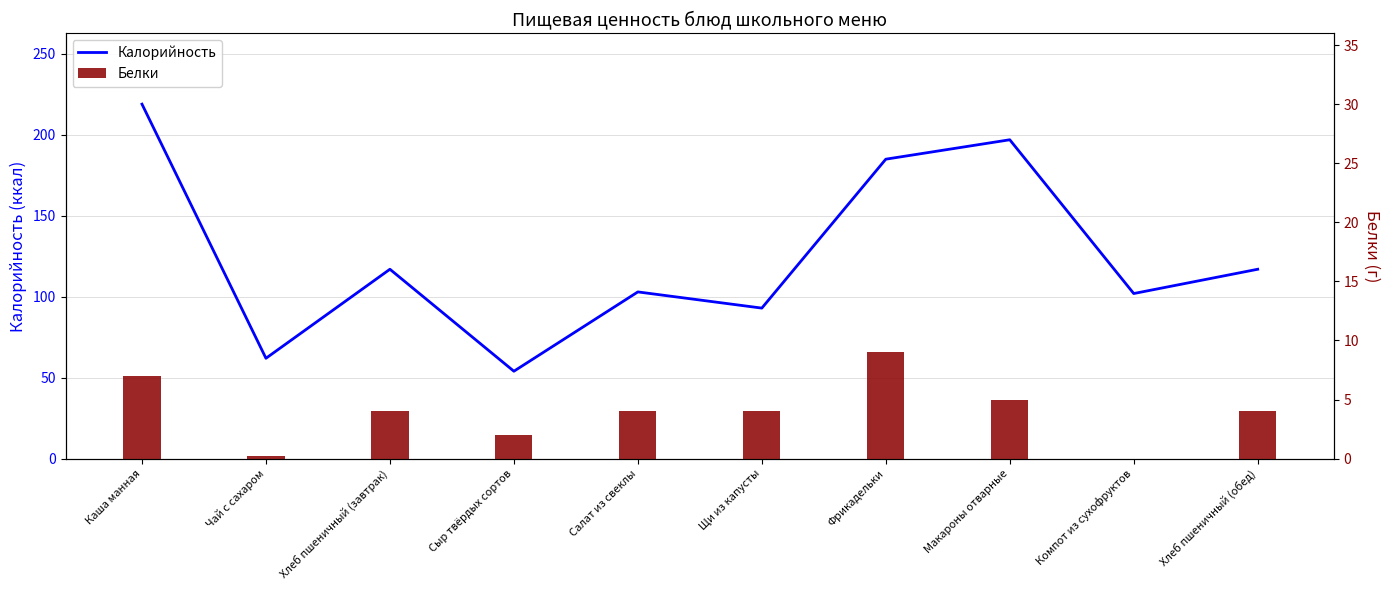

Reading left to right, transcribe all the data shown in this chart.

Калорийность: 219.0	62.0	117.0	54.0	103.0	93.0	185.0	197.0	102.0	117.0
Белки: 7.0	0.2	4.0	2.0	4.0	4.0	9.0	5.0	0.0	4.0